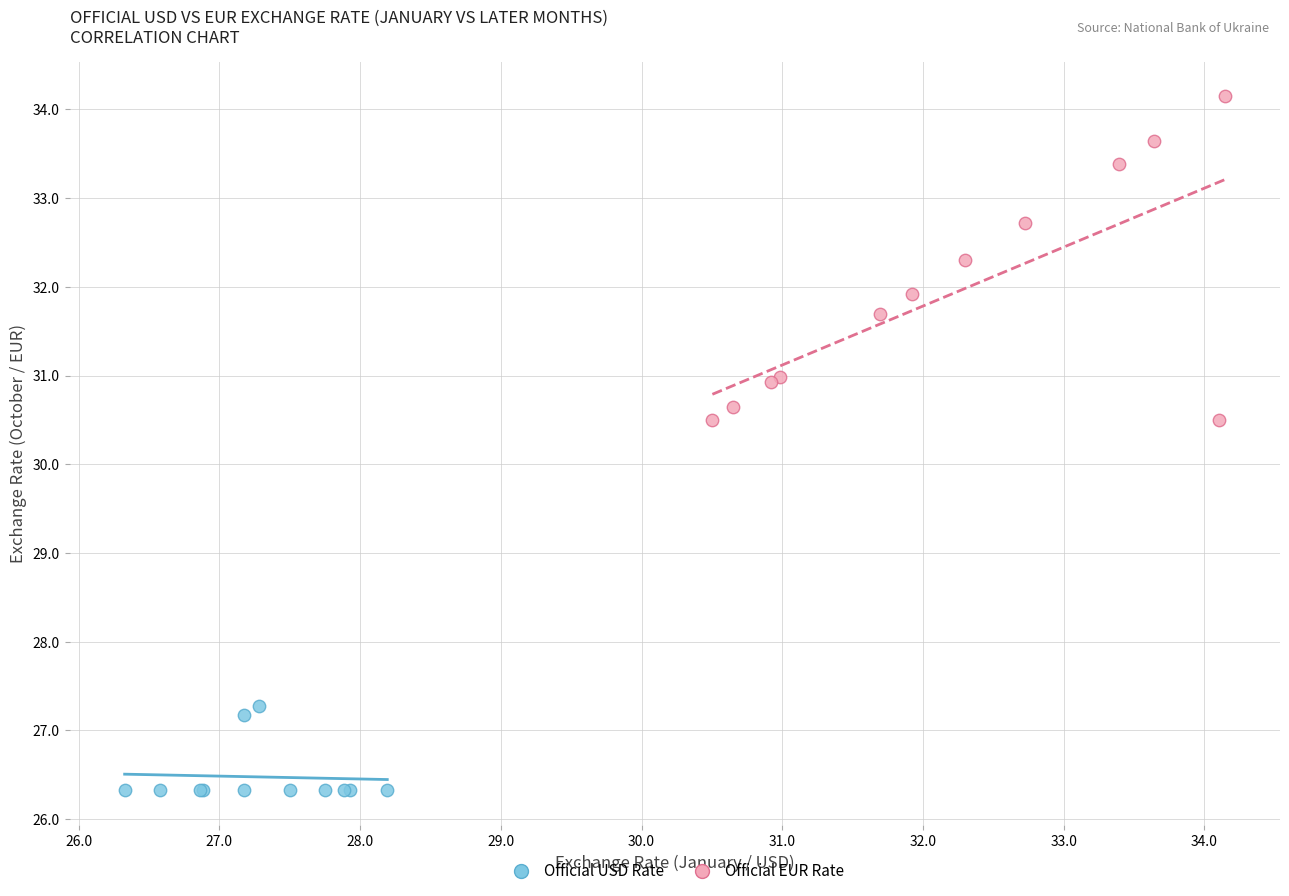

Which series has the largest Y range (max minus min)?

Official EUR Rate